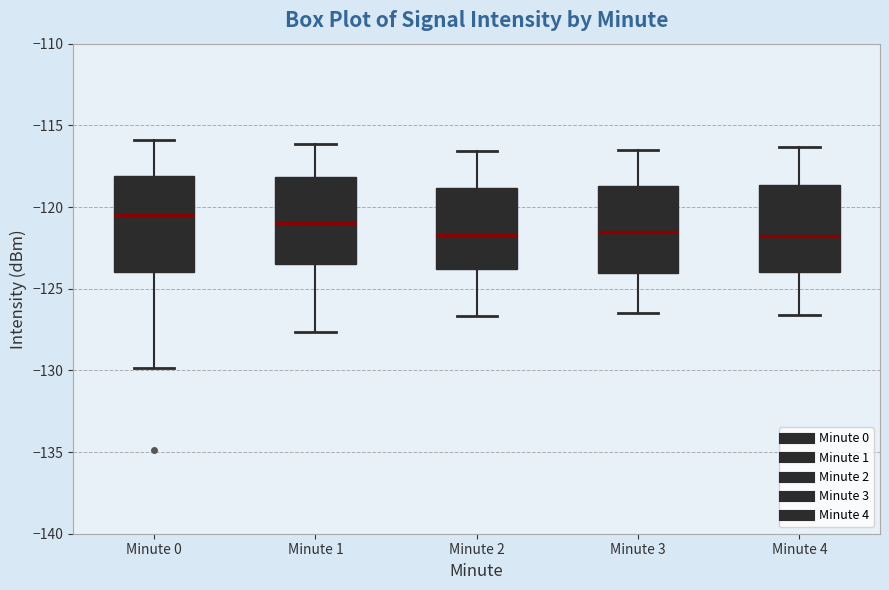

Reading left to right, read every box against the y-axis: the position of its median line, the range the box covers, and the ends of its whiskers. The values are not printed on the chart, so give them approximately, as read against the axis.

Minute 0: median -120.5, box -124.0 to -118.0, whiskers -130.0 to -116.0
Minute 1: median -121.0, box -123.5 to -118.0, whiskers -127.5 to -116.0
Minute 2: median -121.5, box -124.0 to -119.0, whiskers -126.5 to -116.5
Minute 3: median -121.5, box -124.0 to -118.5, whiskers -126.5 to -116.5
Minute 4: median -121.5, box -124.0 to -118.5, whiskers -126.5 to -116.5